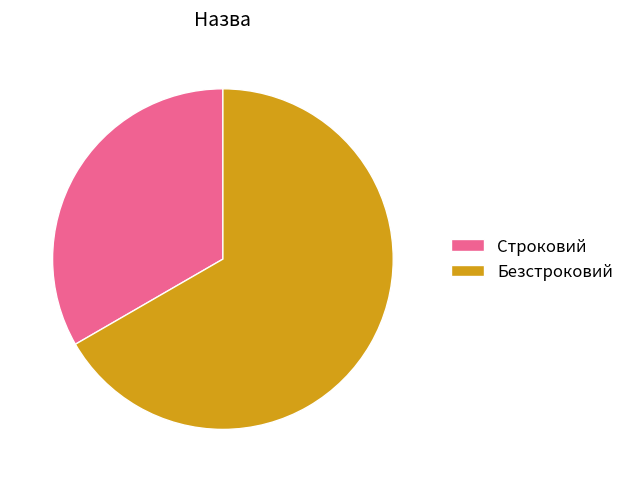

Rank the categories by value from lowest to highest.

Строковий, Безстроковий